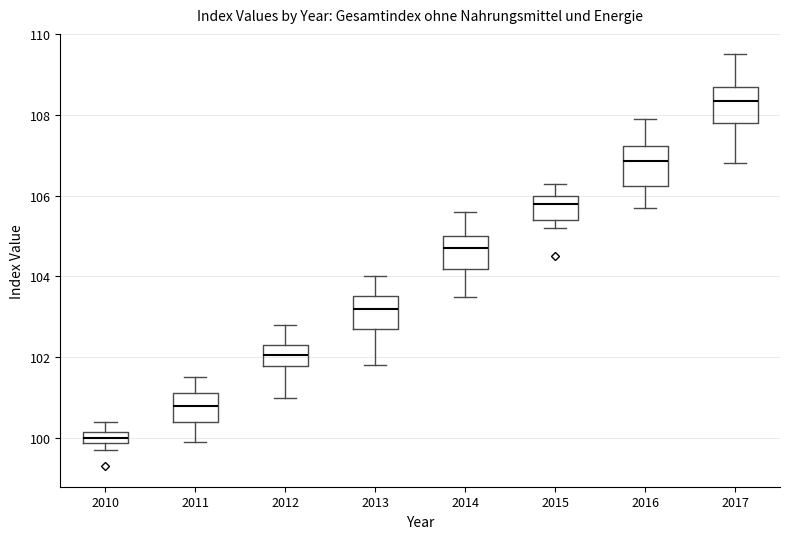

Which box has the lowest median line?

2010